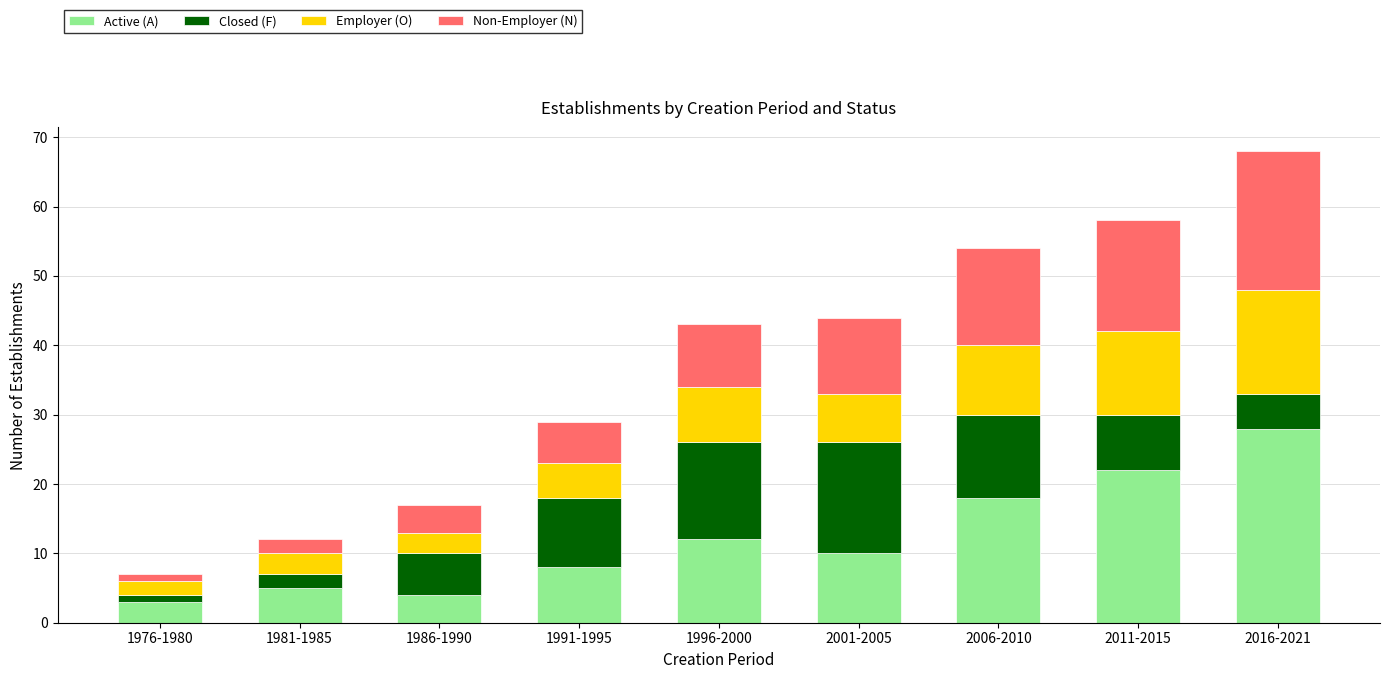

The Active (A) series shows 6 at 2006-2010. True or false?

False